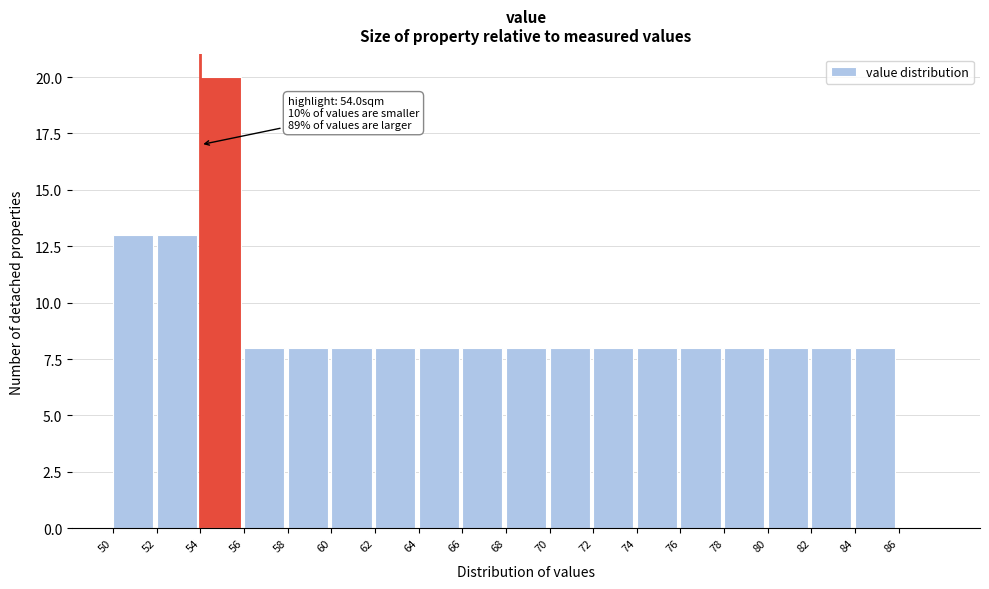

Which range on the x-axis has the tallest bar?

54 to 56